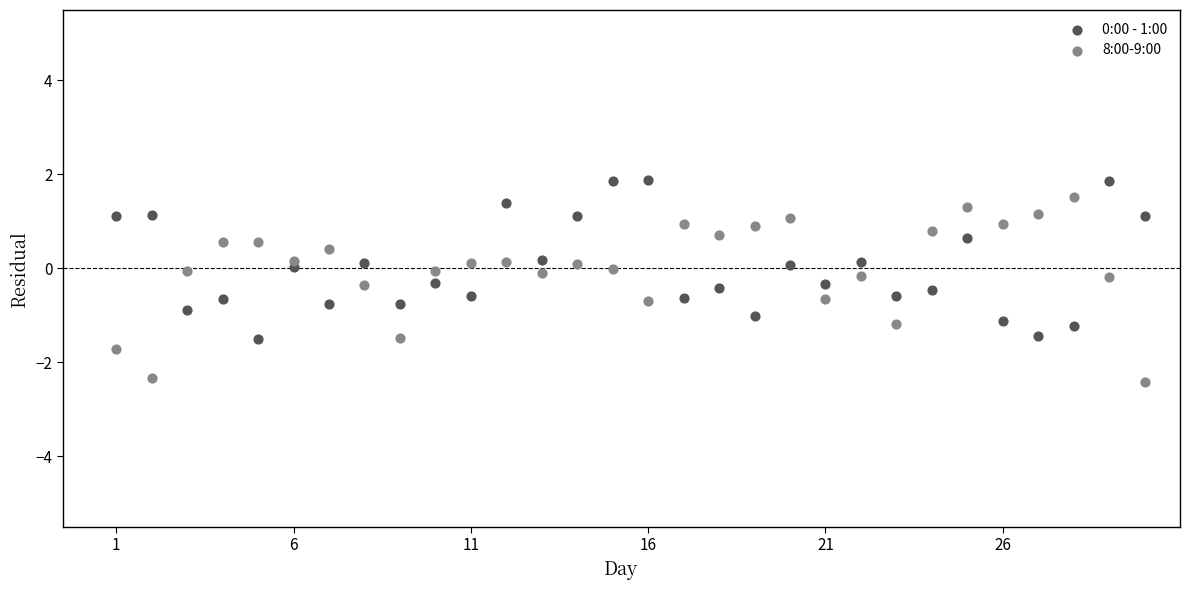

Across all data points, what is the range of Y values (max minus min)?

4.3